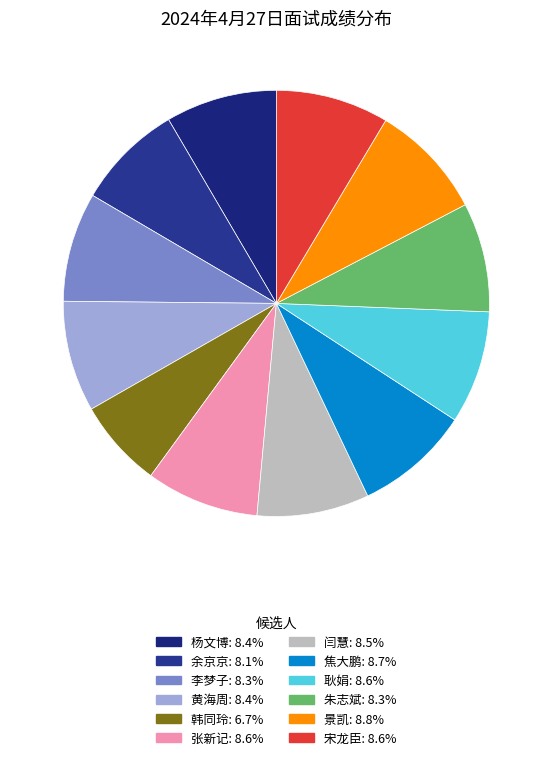

Count the number of slices in the pie.

12